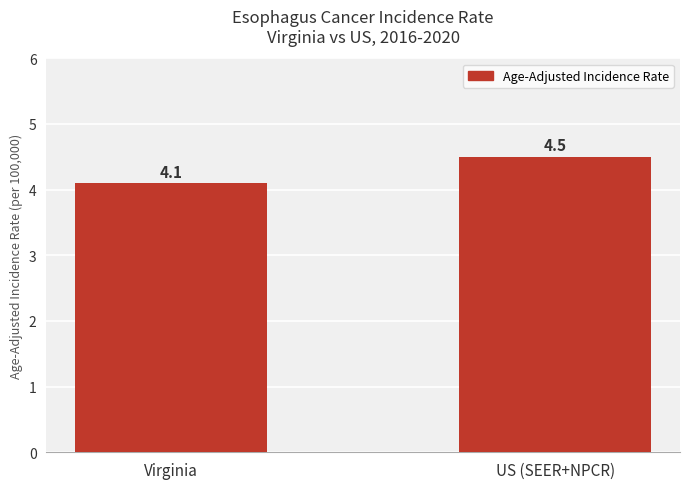

What is the label of the 2nd bar from the right?

Virginia